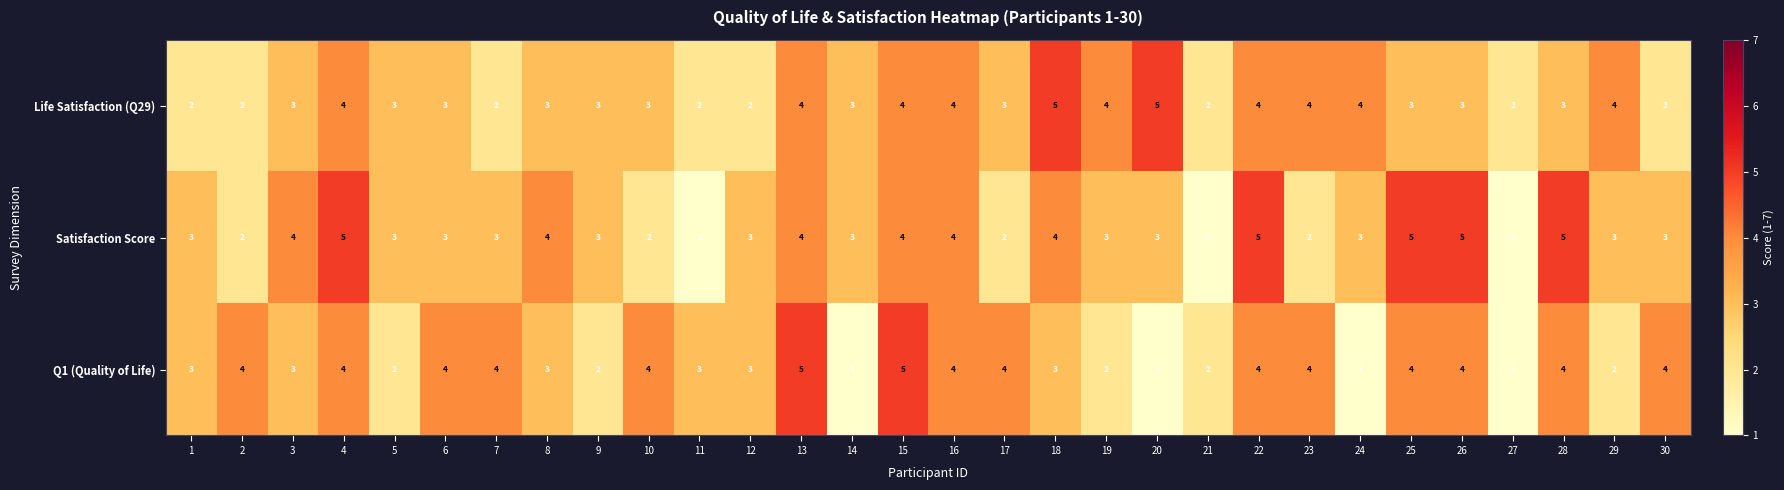

Between 13 and 16, which series saw the biggest shift?

Q1 (Quality of Life)